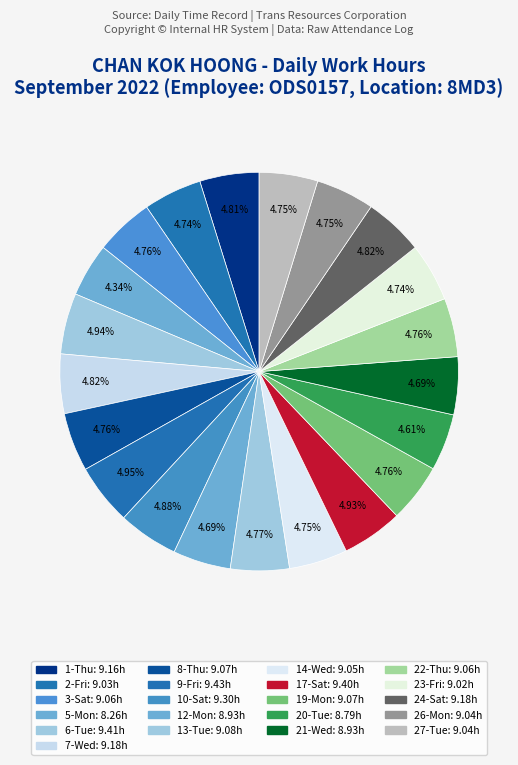

How many slices are in this pie chart?

21